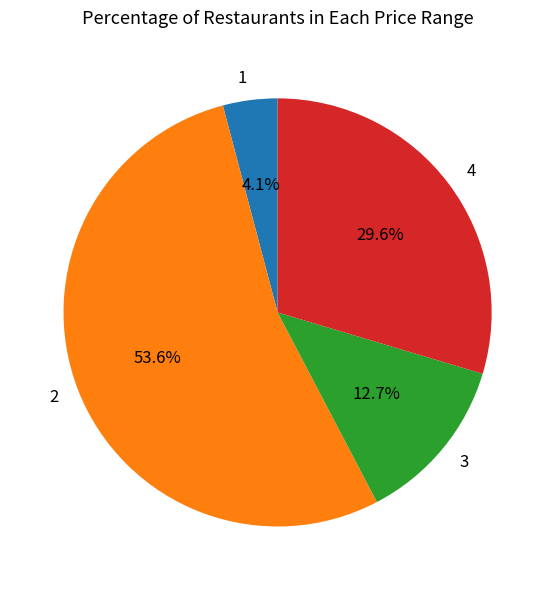

Which category accounts for the majority?

2